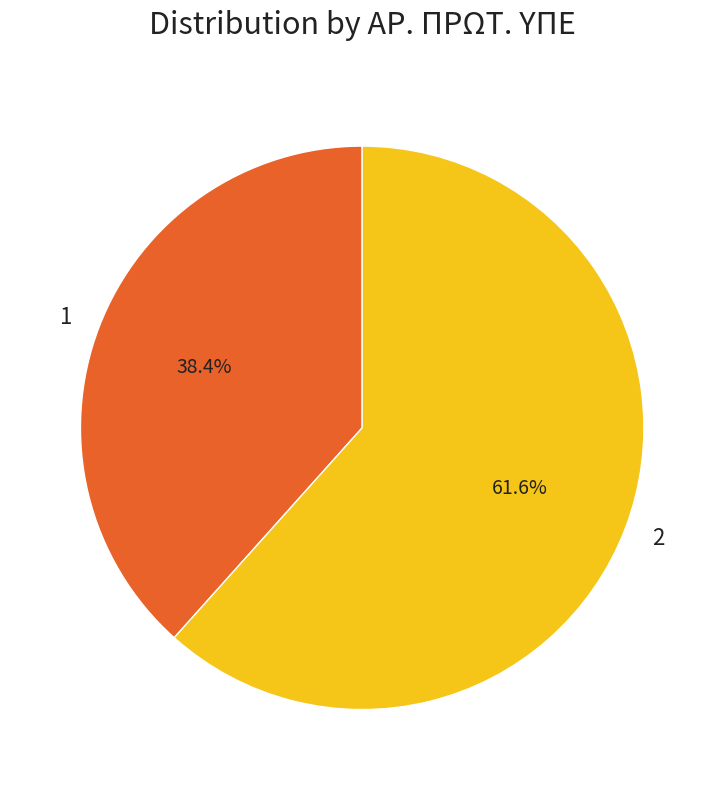

To the nearest percent, what percentage of the pie is 1?

38%